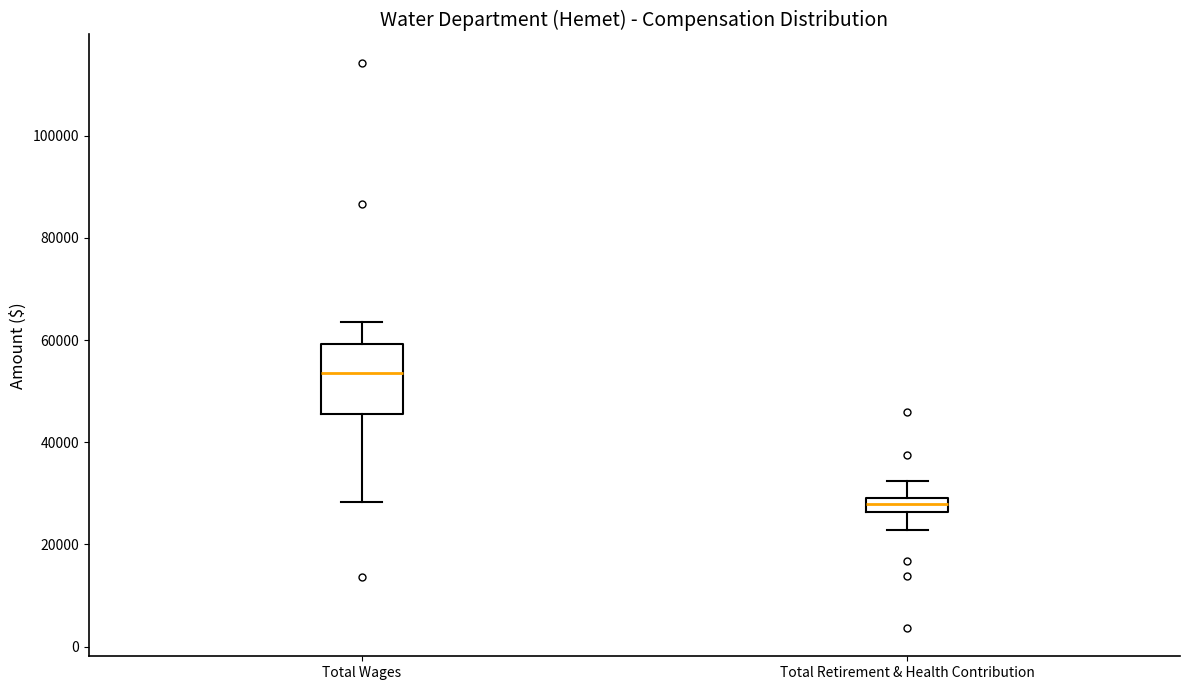

Comparing the boxes themselves (not the whiskers), which one is the tallest?

Total Wages